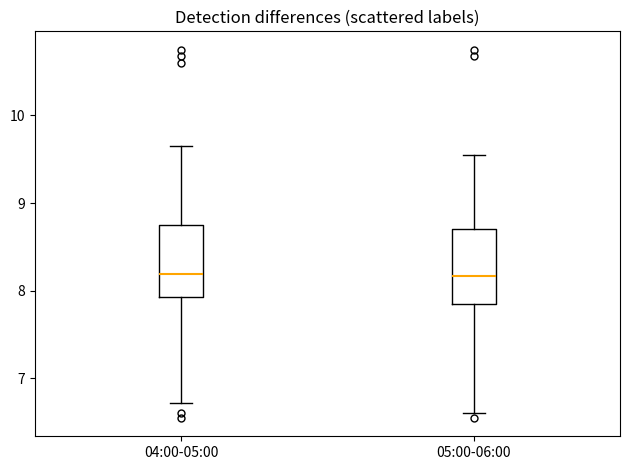

Where does the upper whisker of the box for 04:00-05:00 end on the y-axis? The values are not printed on the chart, so give them approximately, as read against the axis.

9.7